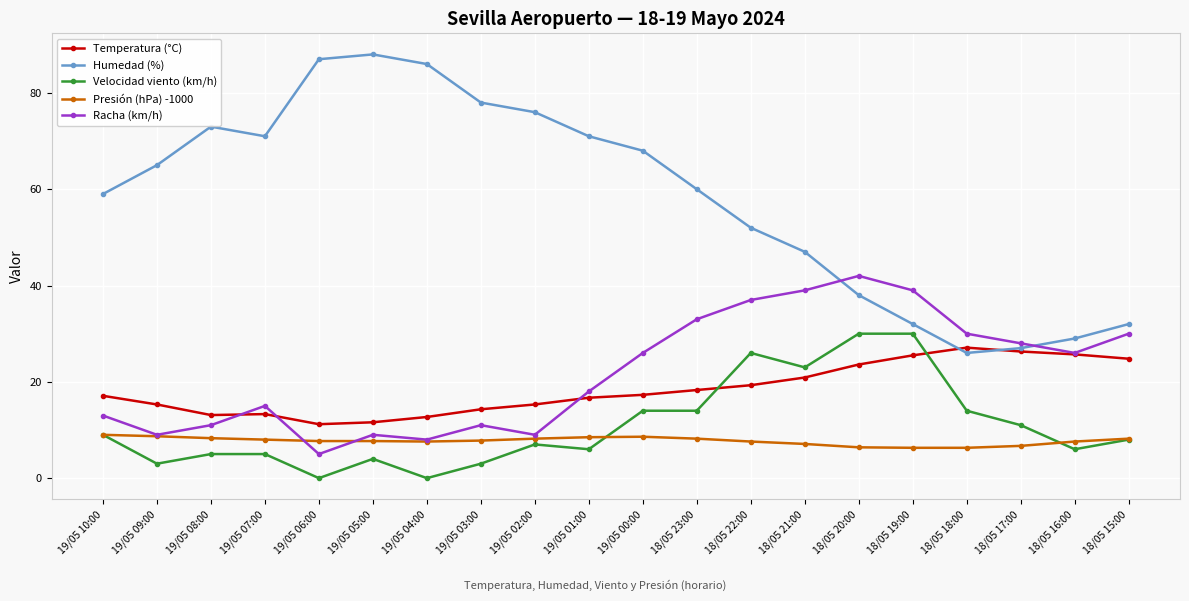

Which series has the largest total across all categories?

Humedad (%)